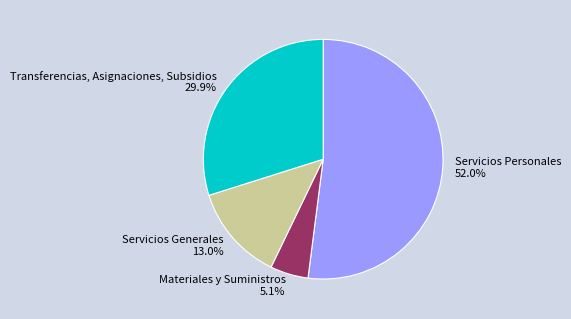

Which has a higher value, Transferencias, Asignaciones, Subsidios or Servicios Generales?

Transferencias, Asignaciones, Subsidios